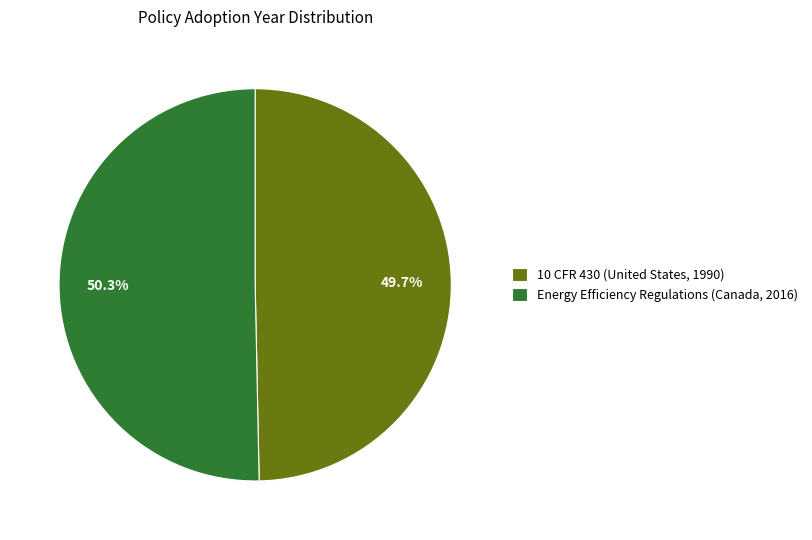

Combined, what portion of the pie is Energy Efficiency Regulations (Canada, 2016) and 10 CFR 430 (United States, 1990)?

100.0%